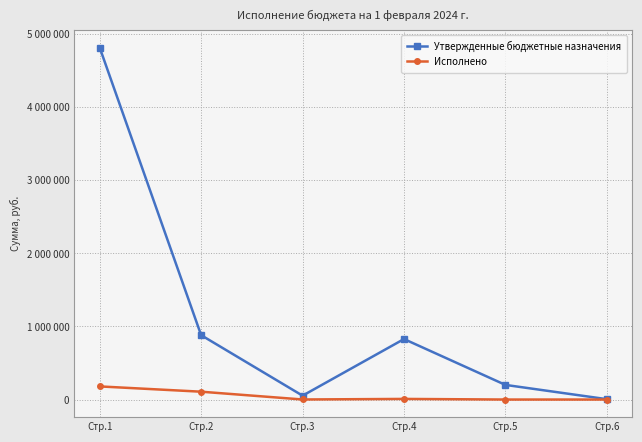

List the series in order of their overall mean, lowest first.

Исполнено, Утвержденные бюджетные назначения